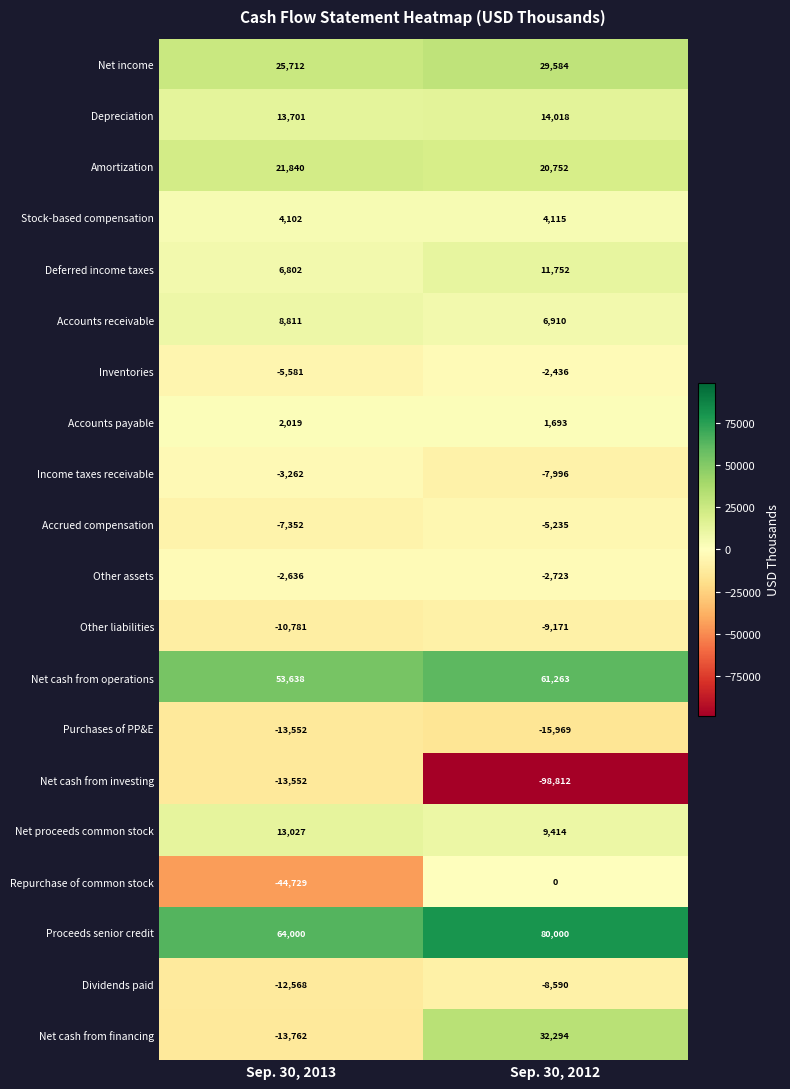

The Repurchase of common stock series shows -13665 at Sep. 30, 2013. True or false?

False